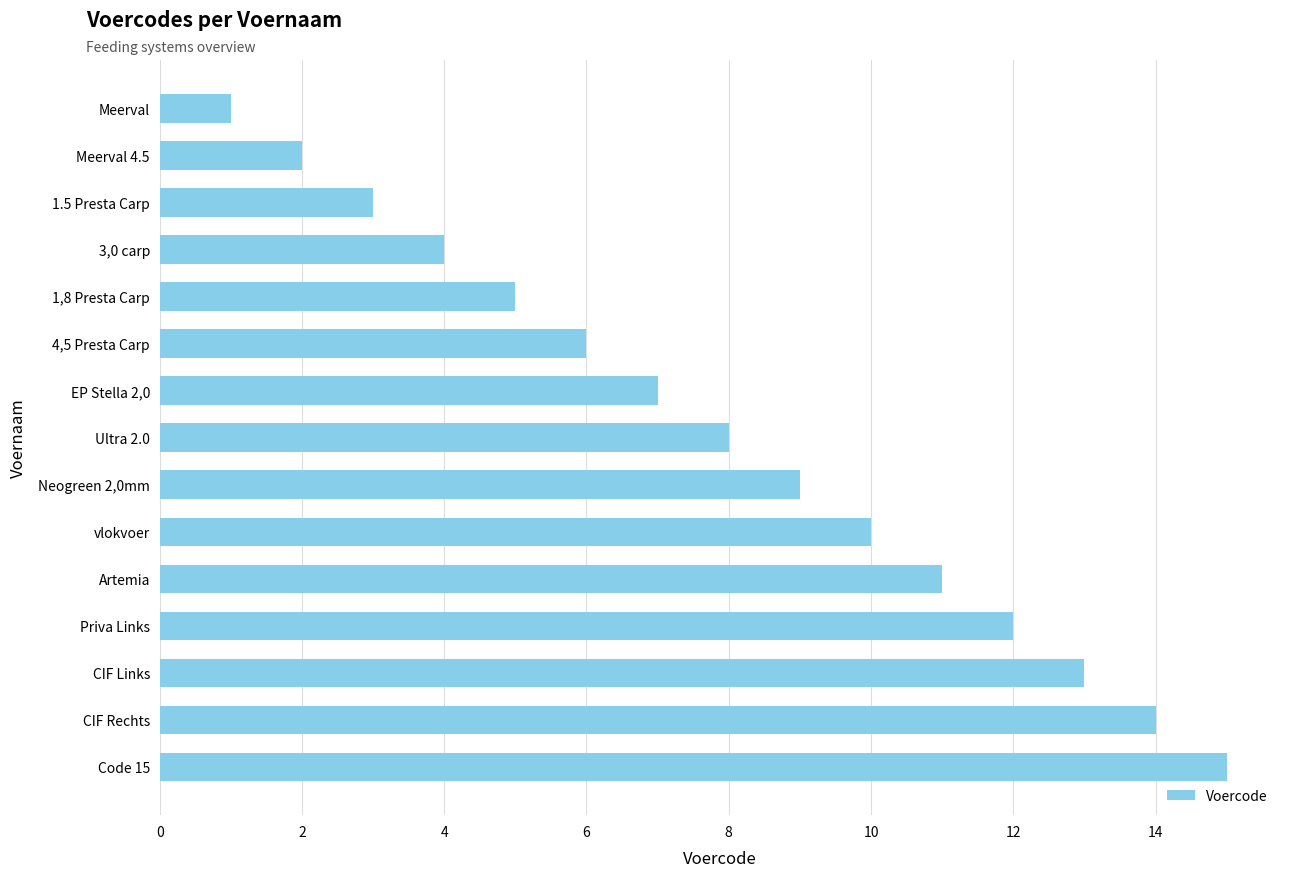

What is the greatest value displayed?

15